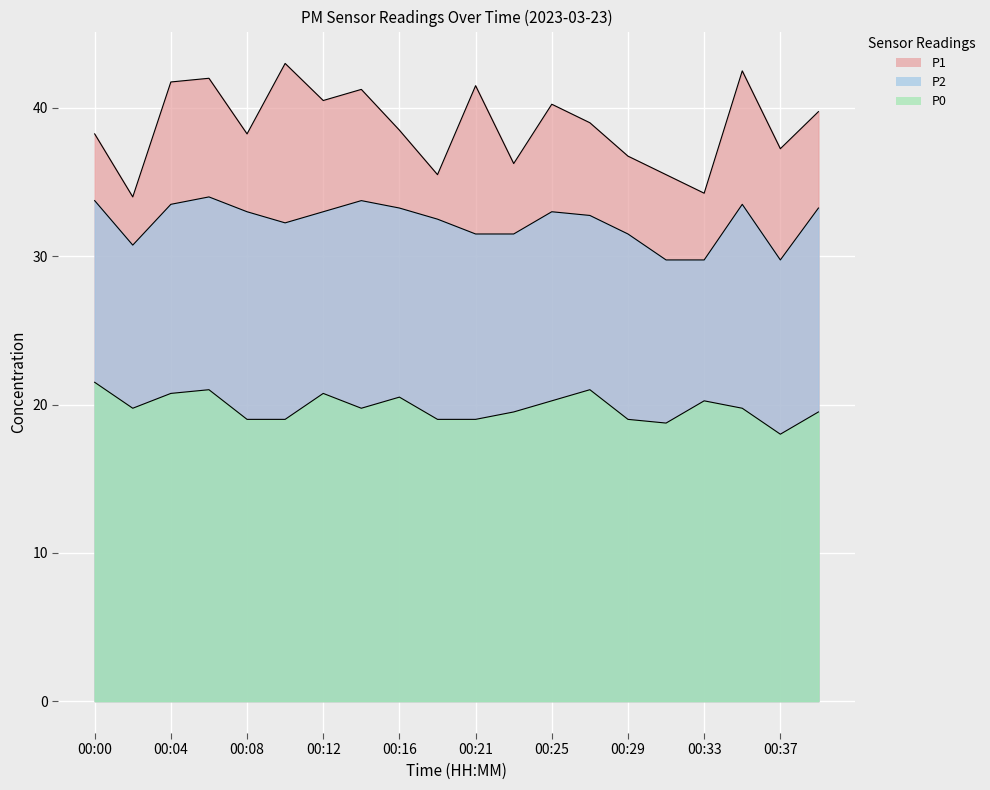

What is the difference between the maximum and minimum values in the P2 series?

4.2